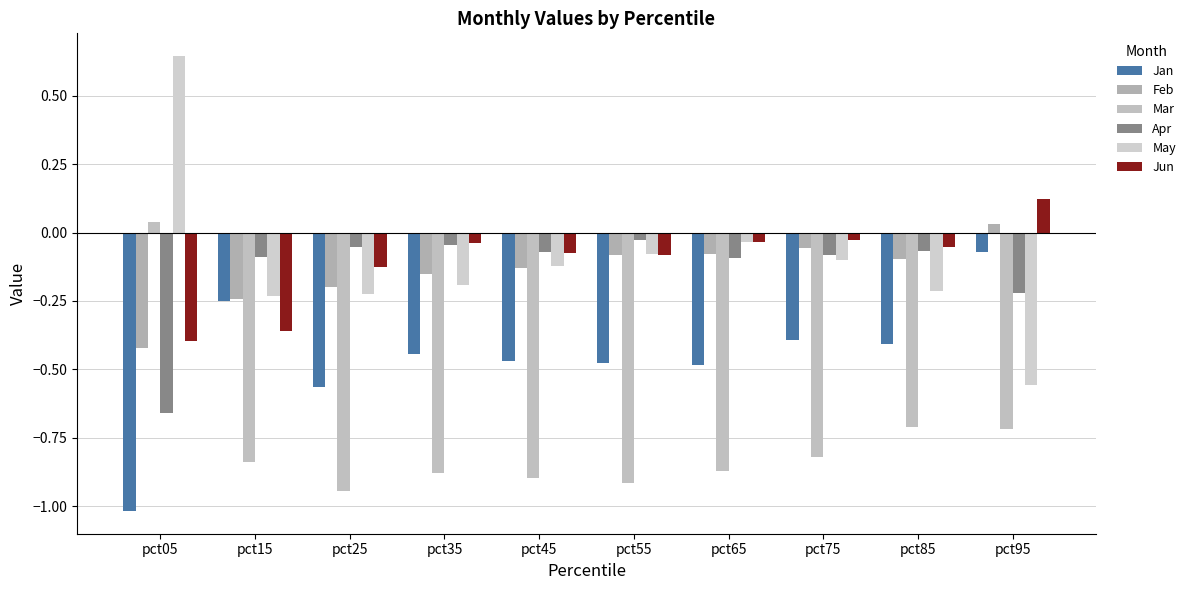

Count the number of data series in this chart.

6